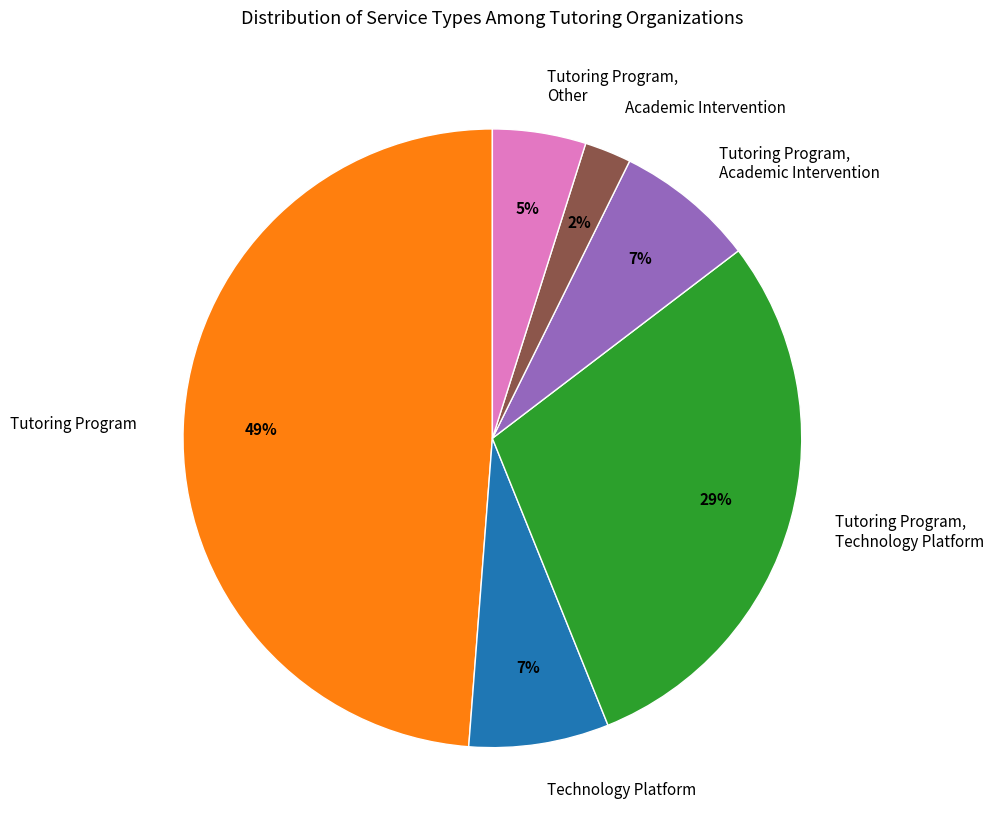

What is the smallest slice in the pie chart?

Academic Intervention